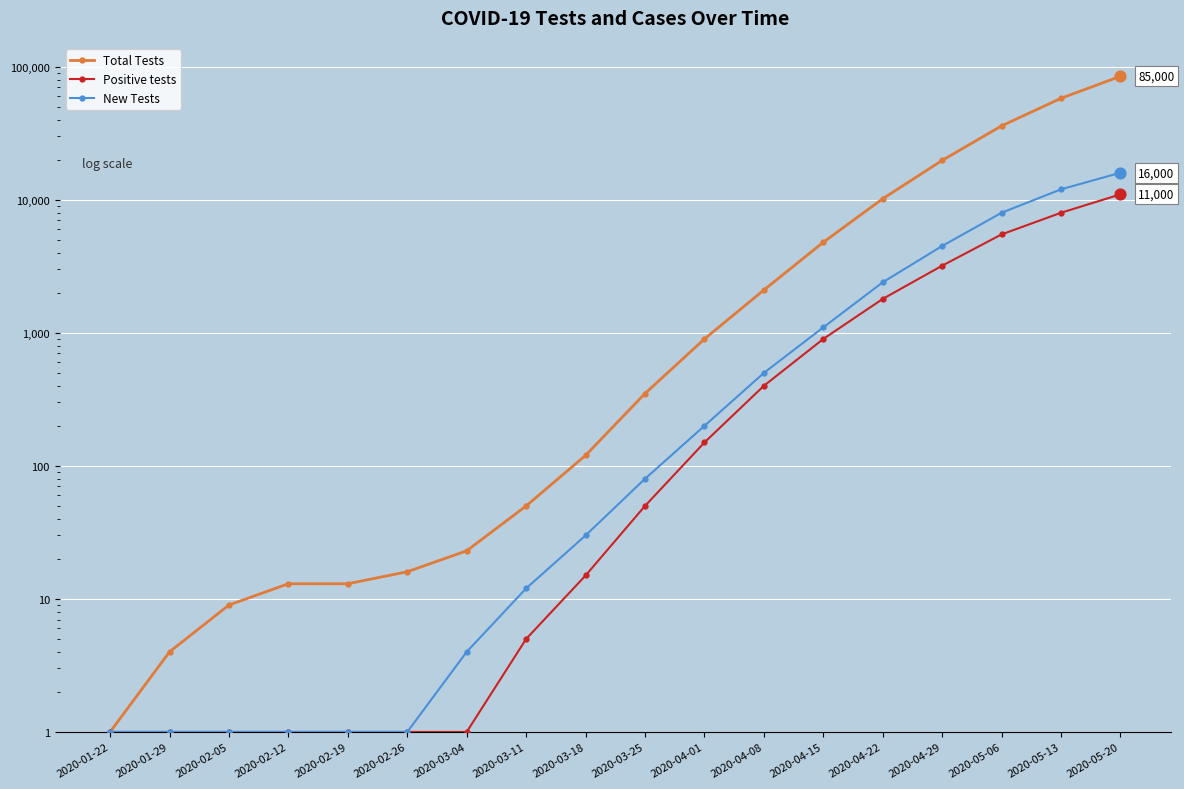

Which series reaches the minimum Y coordinate?

Total Tests